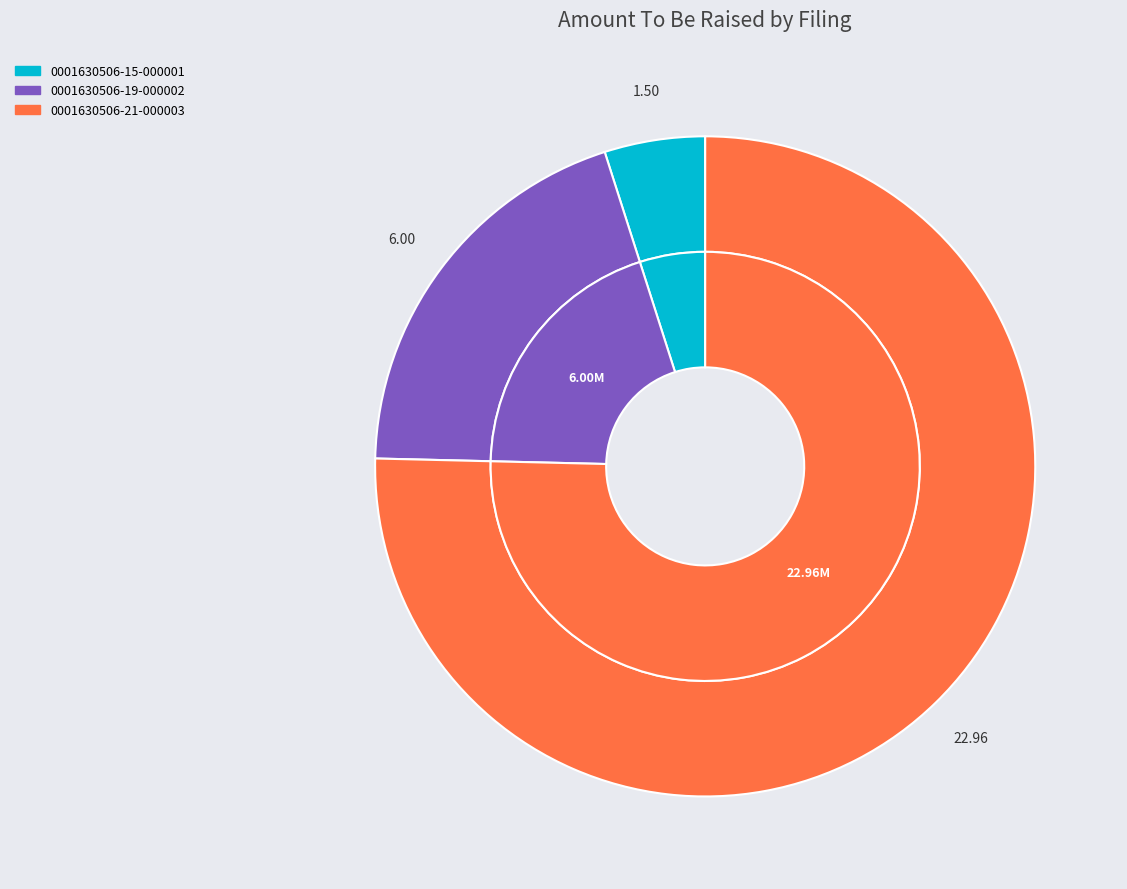

To the nearest percent, what is the difference between the 0001630506-15-000001 and 0001630506-21-000003 slice percentages?

70%